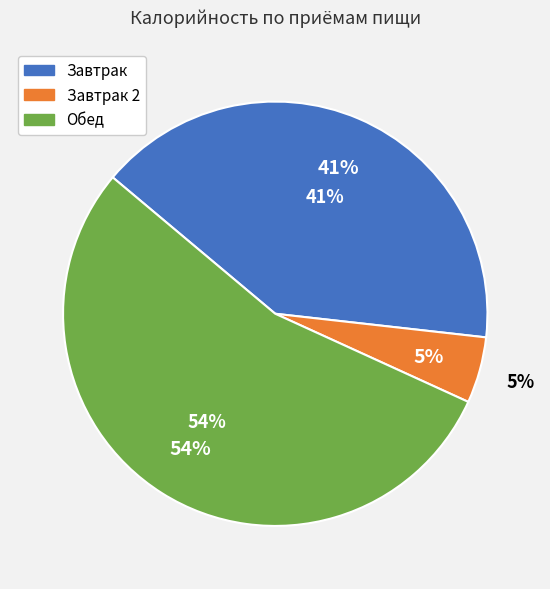

What percentage is the Завтрак 2 slice, to the nearest percent?

5%